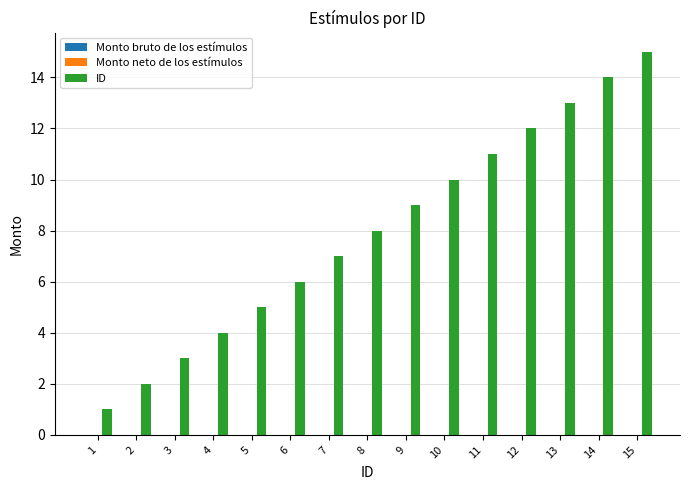

What is the difference between the maximum and minimum values?

14